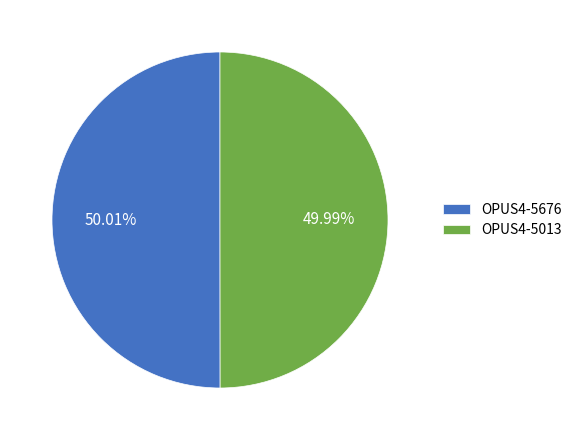

How many slices are in this pie chart?

2